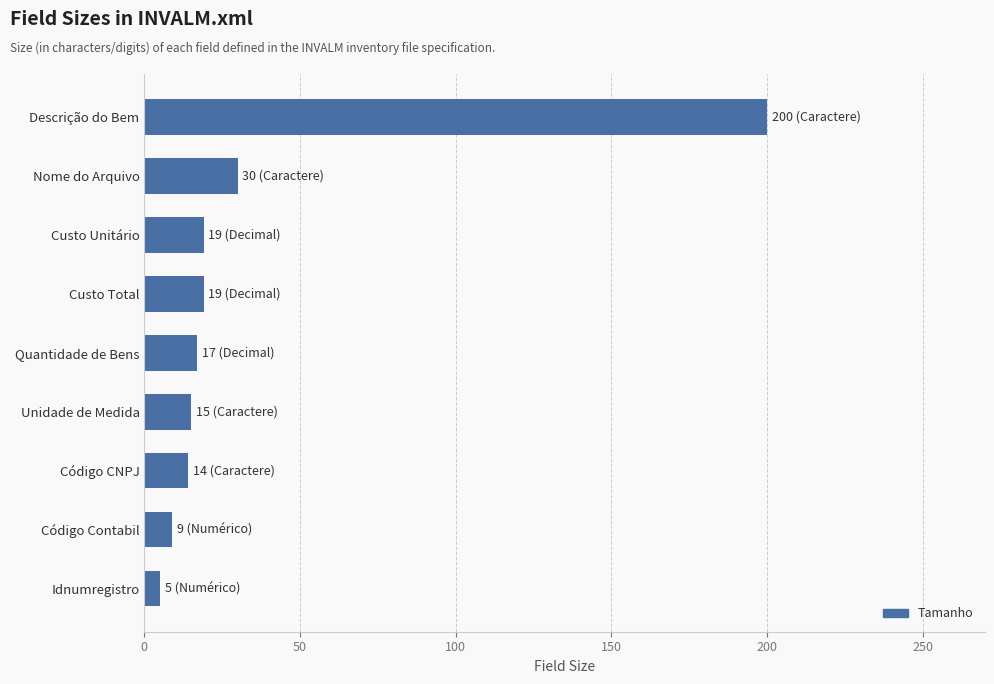

What is the label of the 3rd bar from the bottom?

Código CNPJ